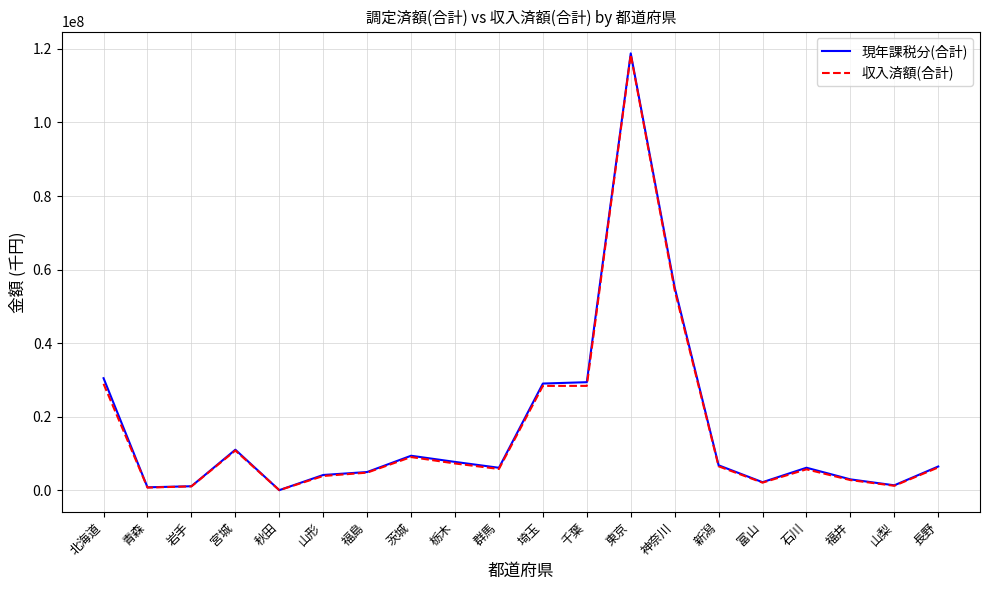

How many series are shown in this chart?

2